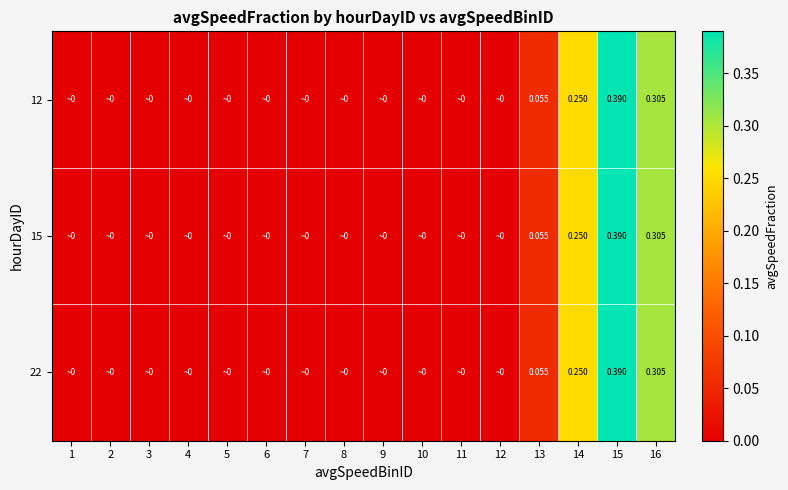

Which series has the largest total across all categories?

12